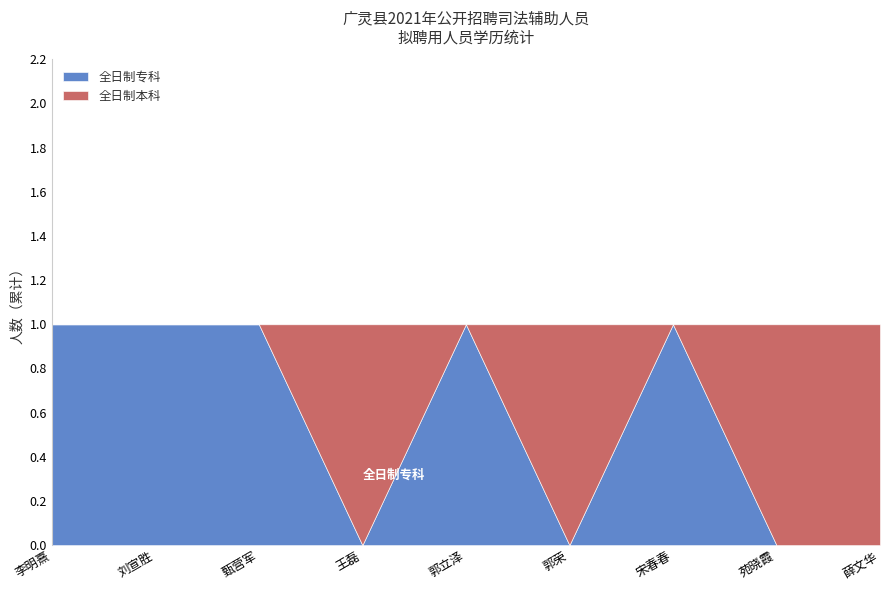

Is the value of 全日制本科 at 李明熹 greater than the value of 全日制专科 at 薛文华?

No